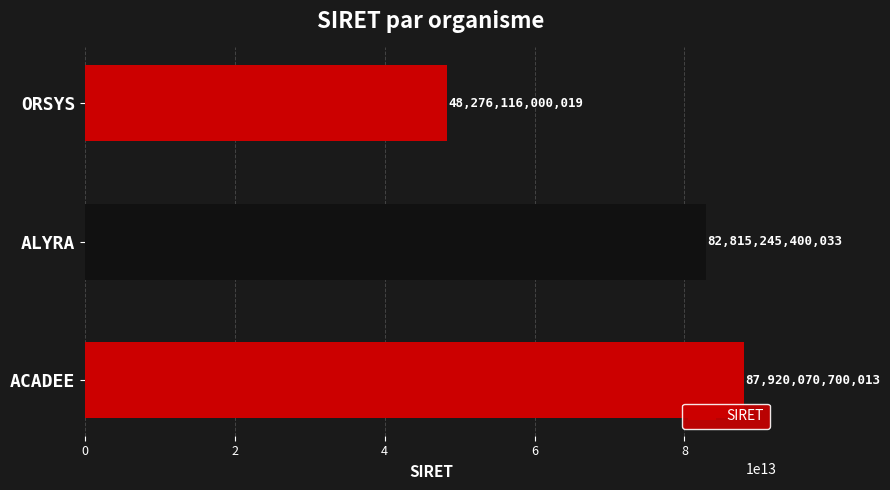

What is the change in value from ACADEE to ORSYS?

-39643954699994